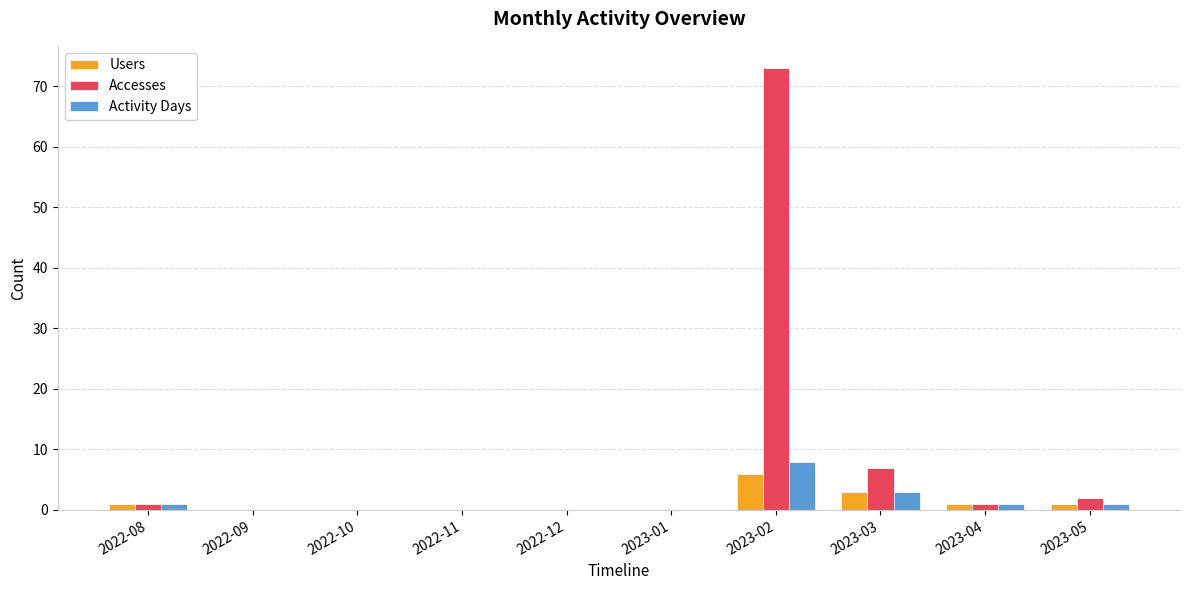

Is it true that Activity Days equals 1 at 2022-08?

True